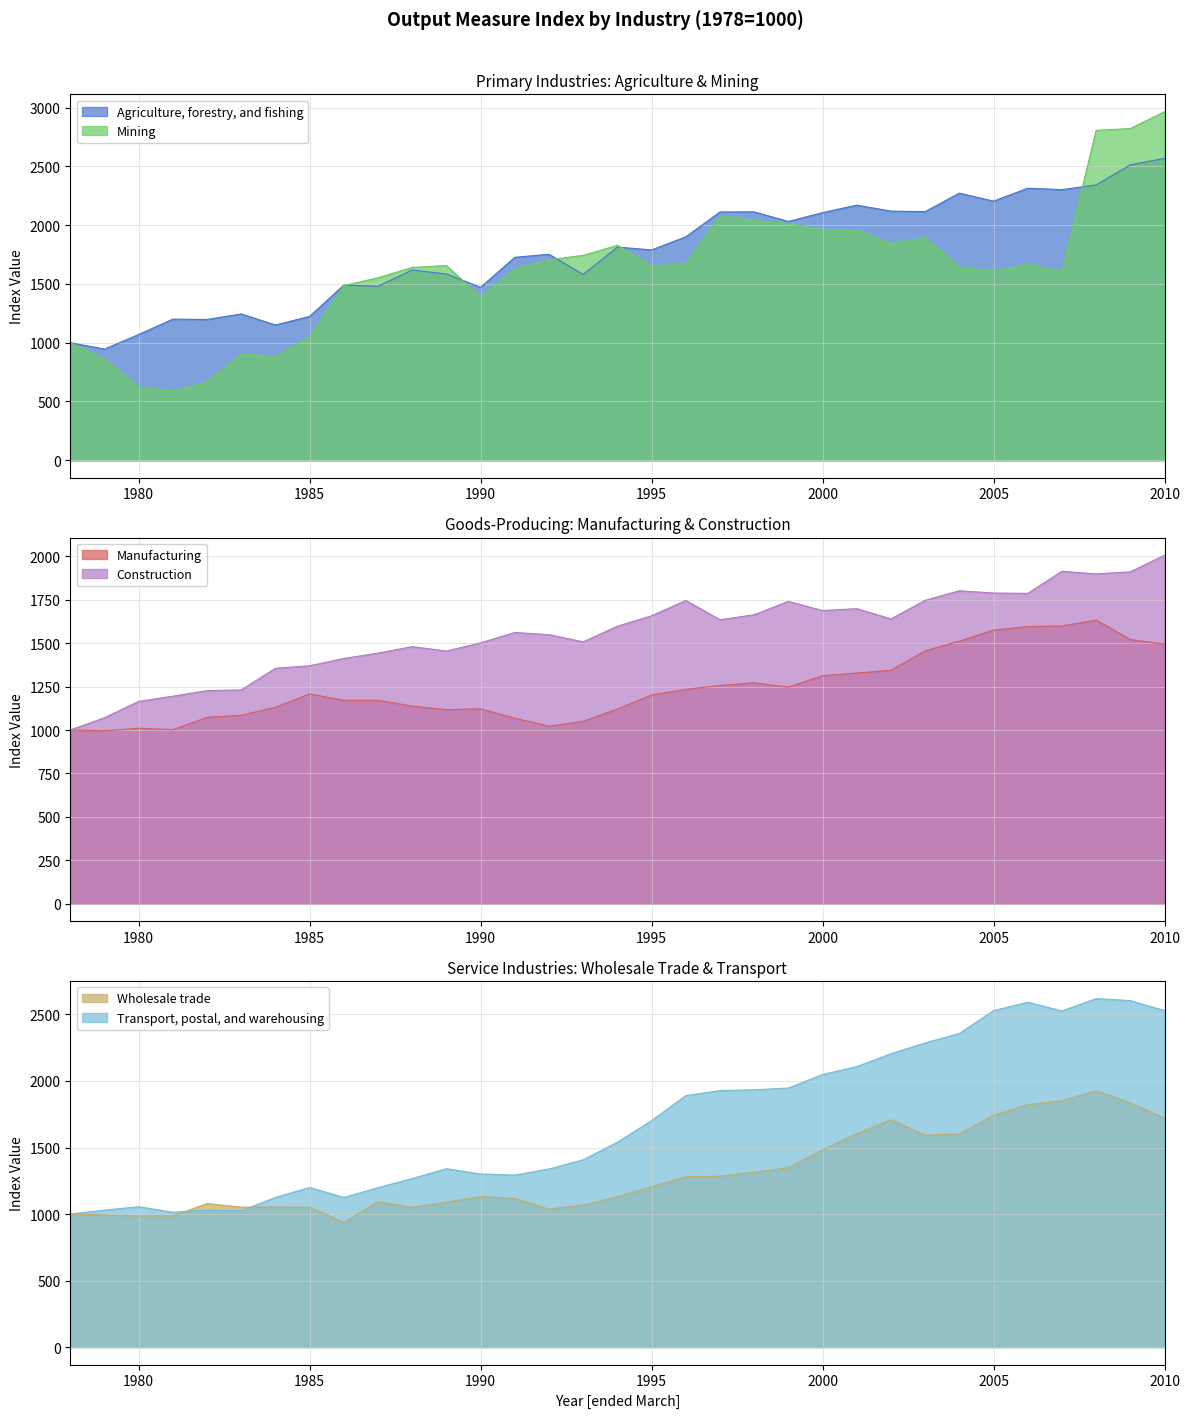

What are all the series names shown in the legend?

Agriculture, forestry, and fishing, Mining, Manufacturing, Construction, Wholesale trade, Transport, postal, and warehousing